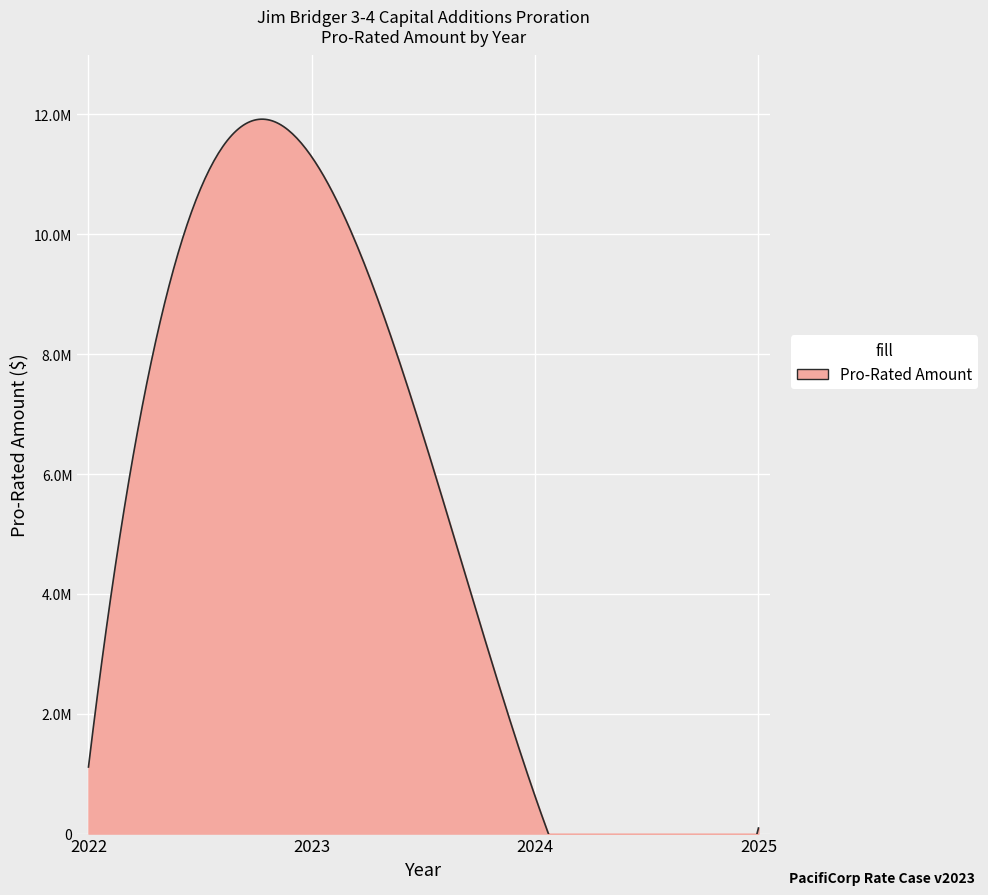

At which label does the data first exceed 1111166?

2022